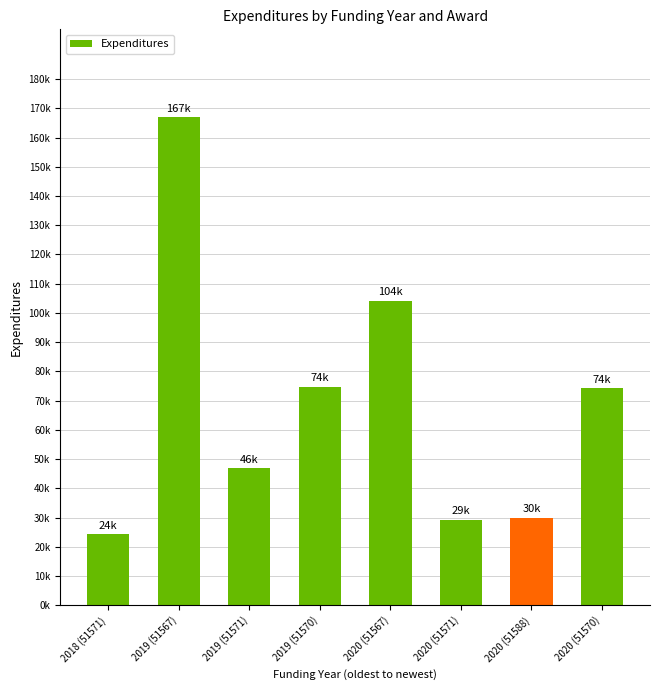

Are the bars horizontal?

No